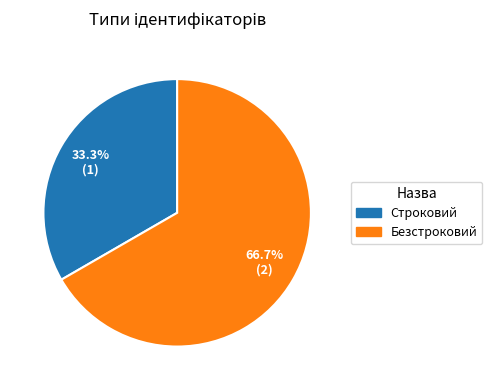

Rank the categories by value from lowest to highest.

Строковий, Безстроковий